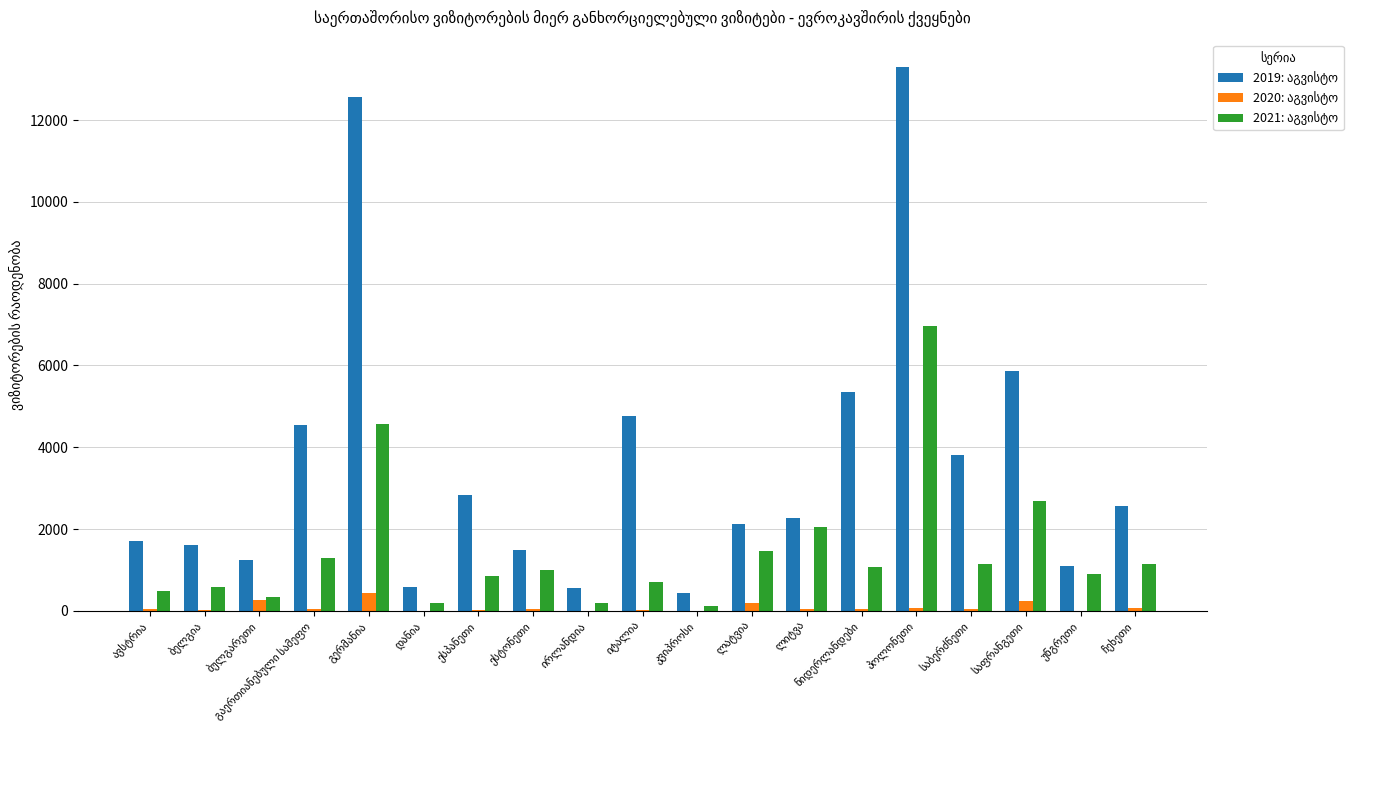

How many distinct data groups are displayed?

3